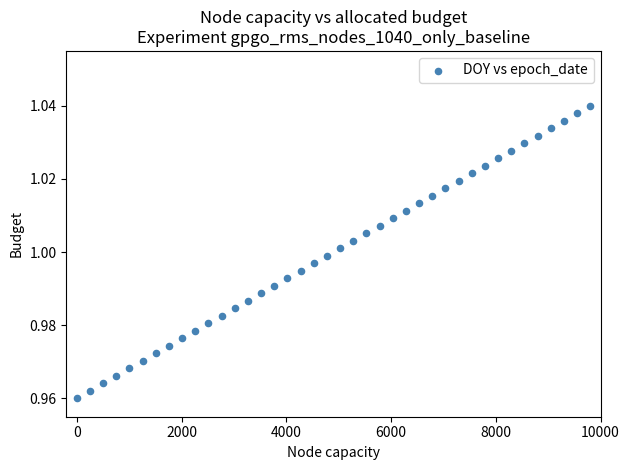

What is the range of X values (max minus min)?

9800.0